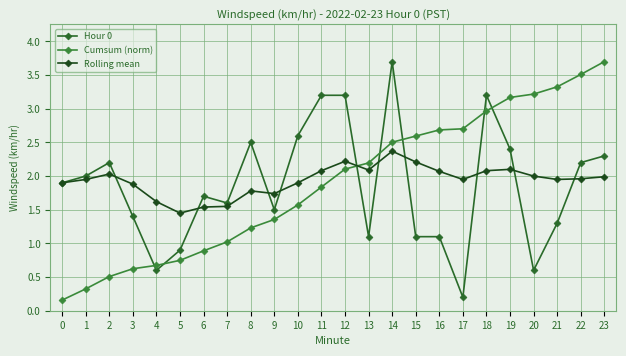

What is the sum of all Hour 0 values?

44.5